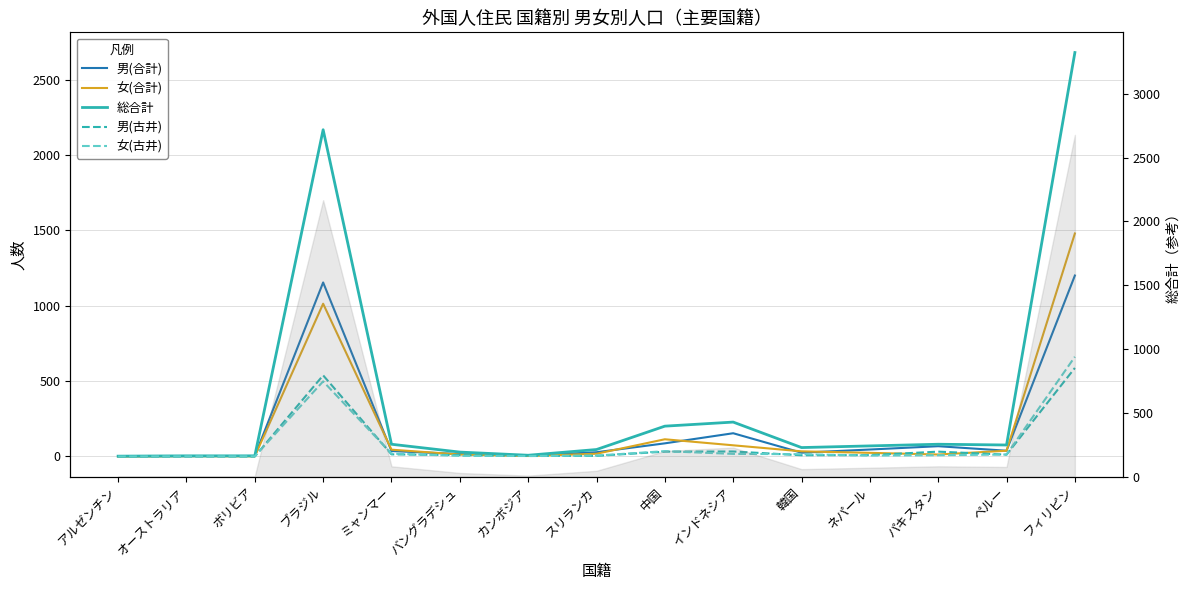

How many data points does each series have?

15